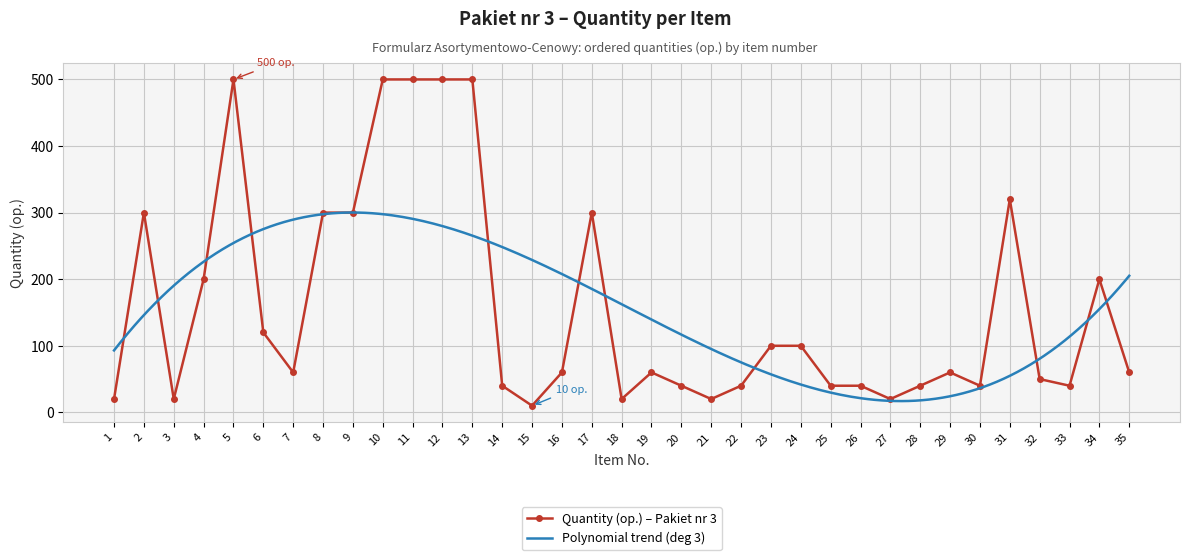

Where is the first local minimum?

3